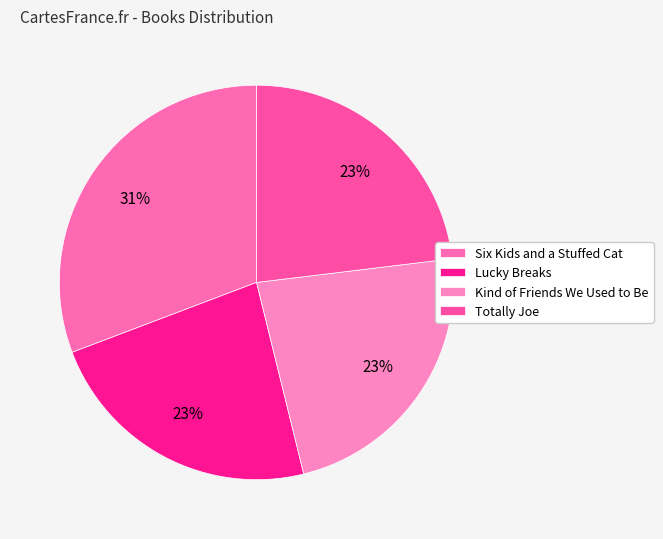

To the nearest percent, what percentage of the pie is Totally Joe?

23%